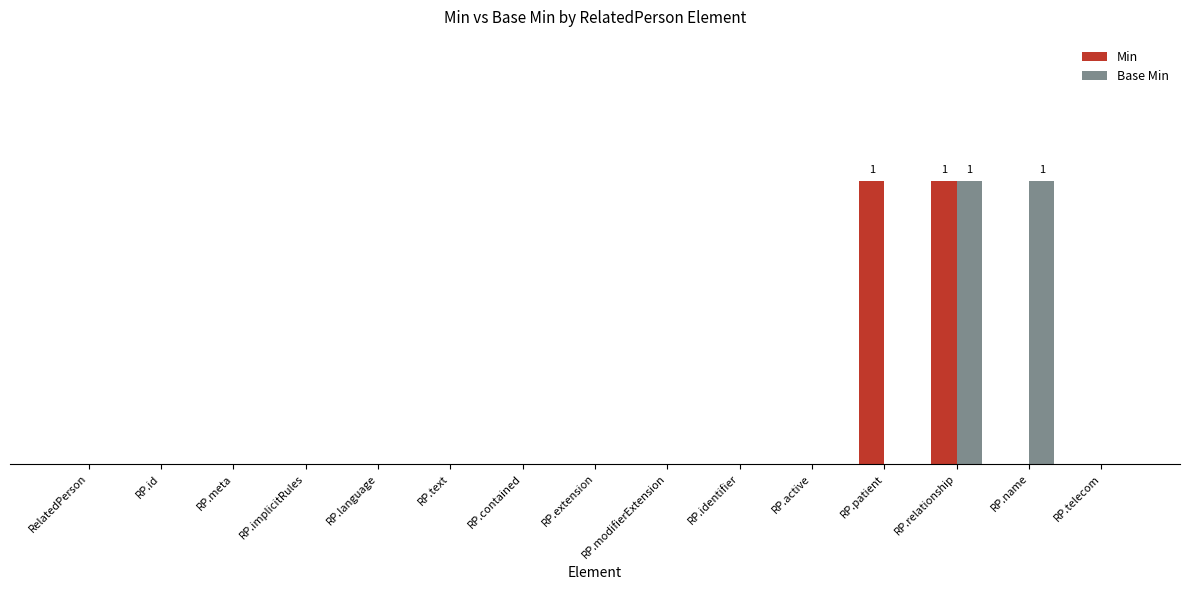

What is the difference between the maximum and minimum values in the Min series?

1